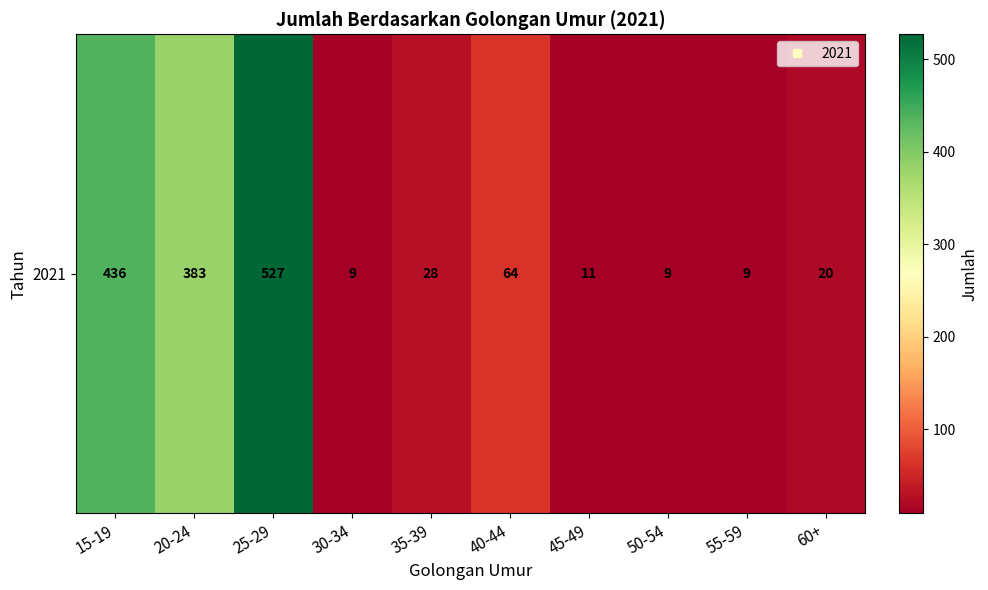

Where is the data nearest to the value 268?

20-24